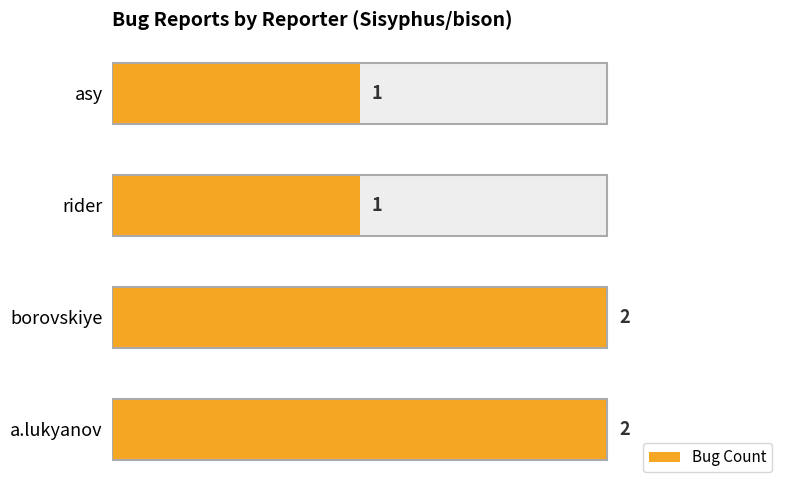

Are the bars grouped side by side (vs. stacked)?

No